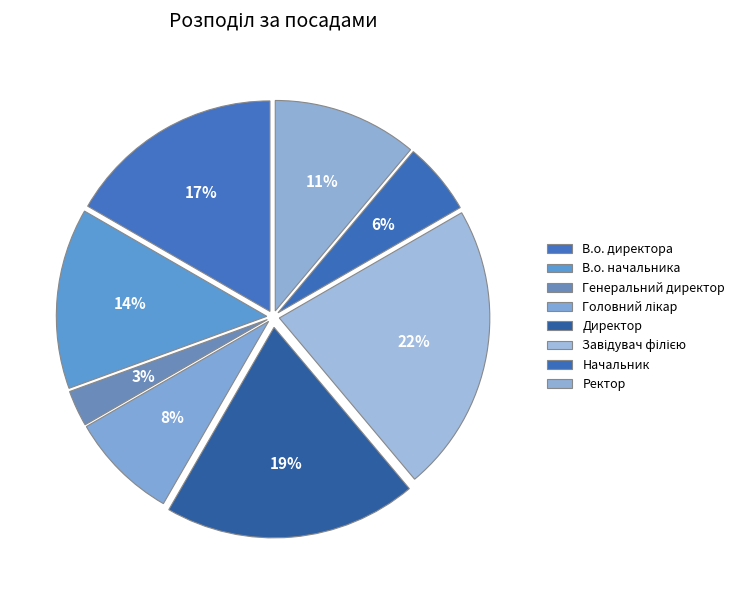

To the nearest percent, what percentage of the pie is Начальник?

6%